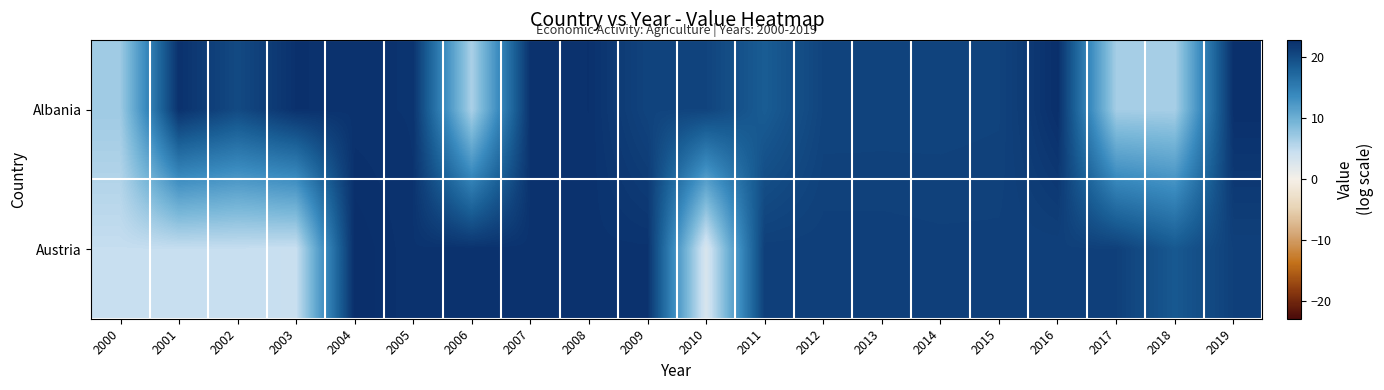

Between 2003 and 2018, which is larger?

2003